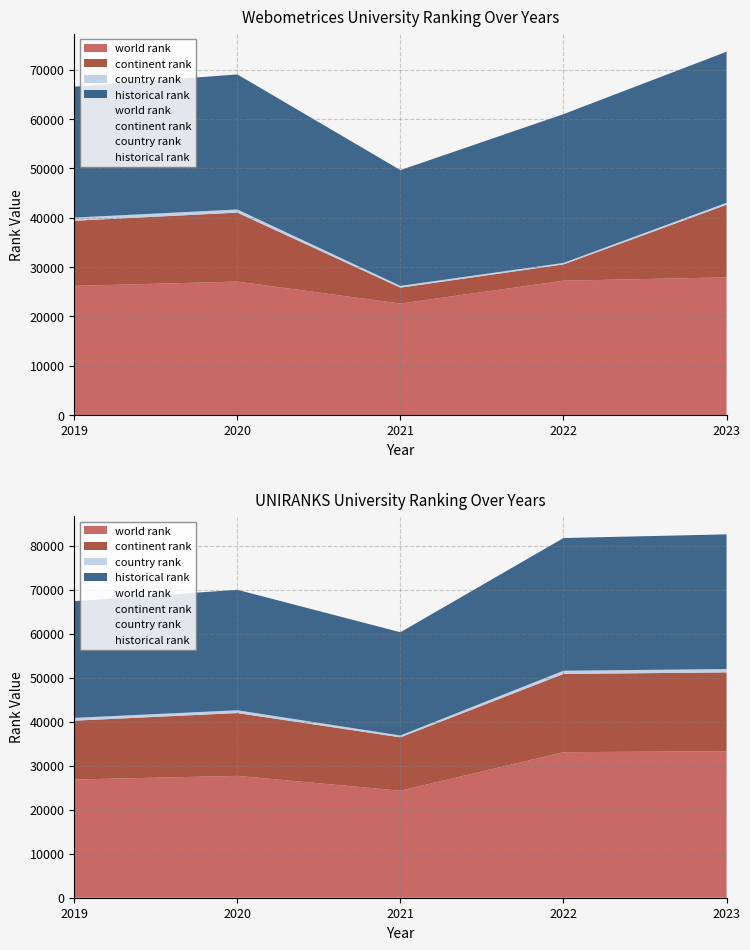

What is the value of the world rank point at the 3rd from the left?

22611.0